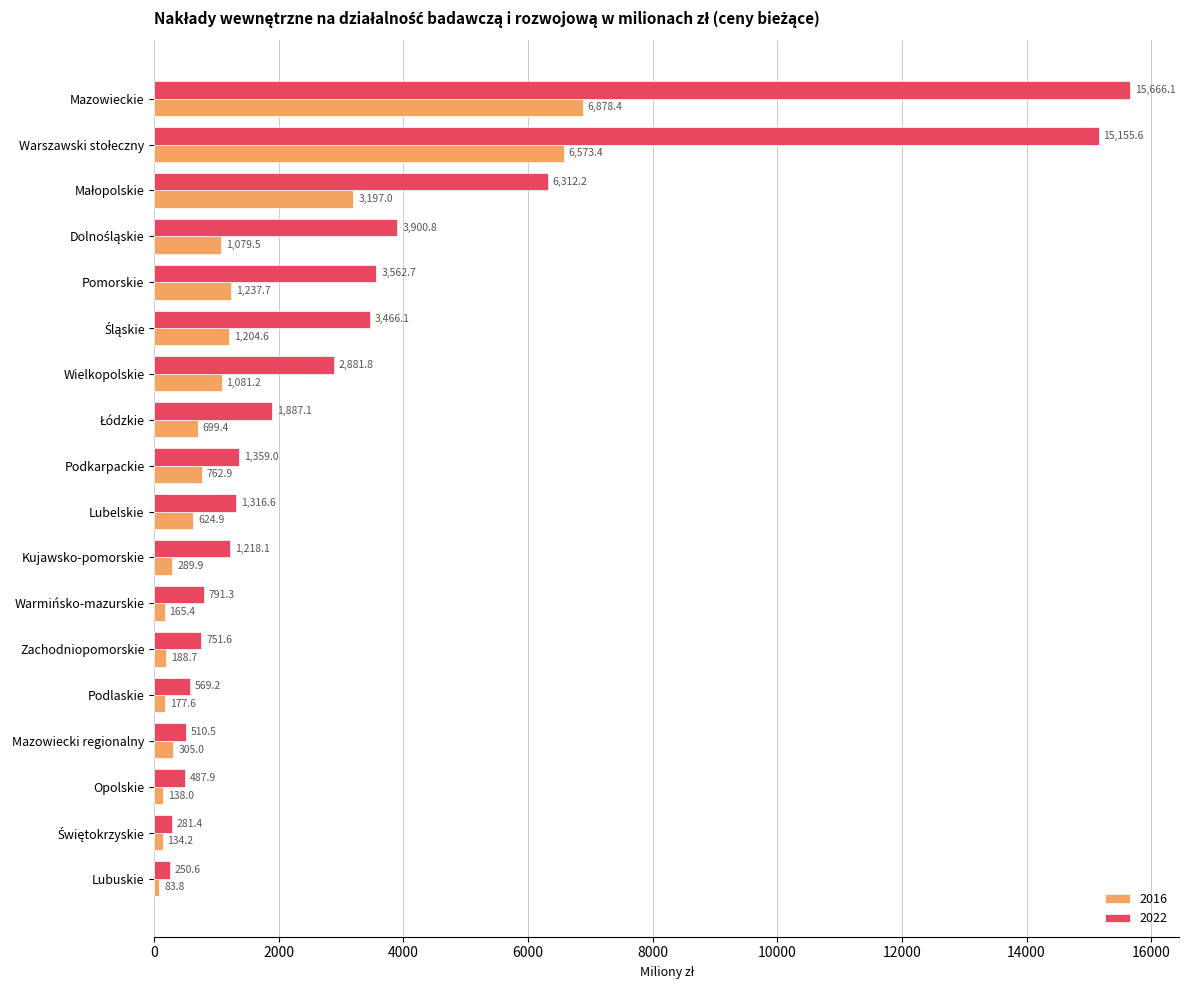

At which category is the sum across all series the highest?

Mazowieckie